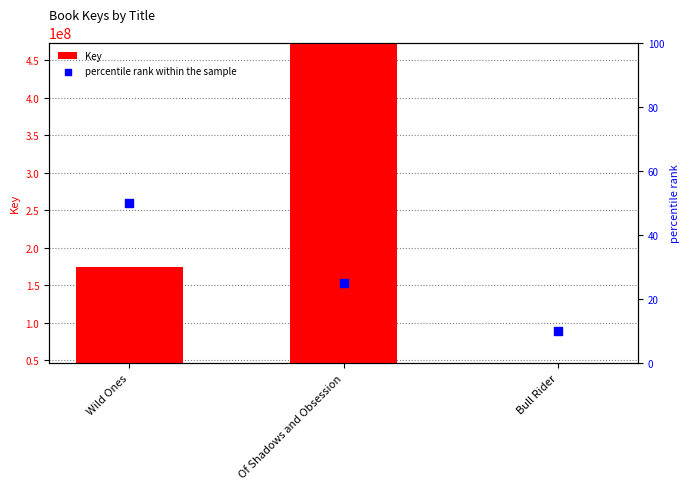

Which series has the widest spread of Y values?

Key